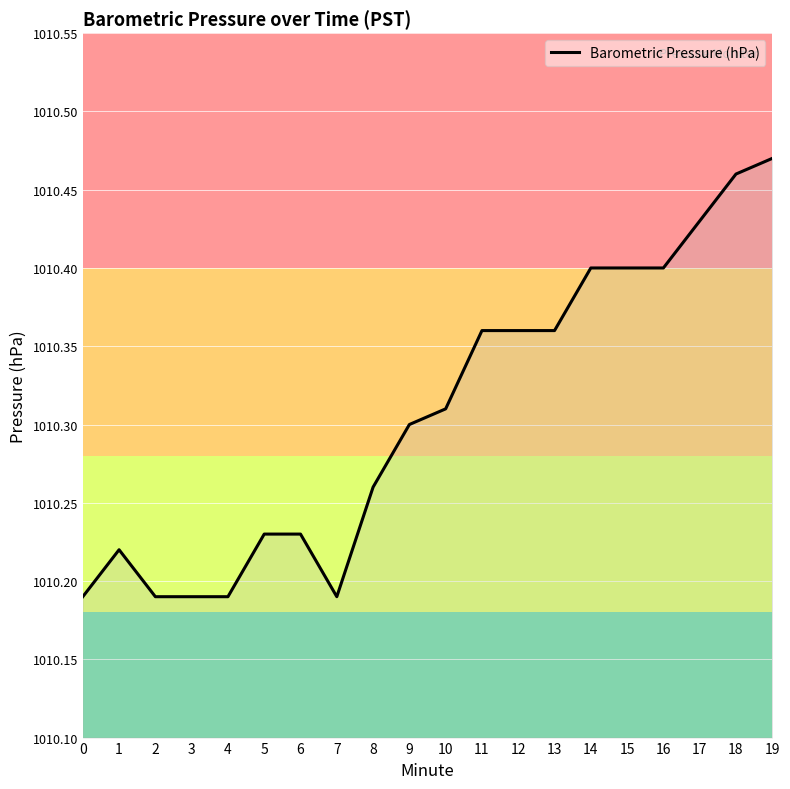

What is the sum of all values?

20206.1